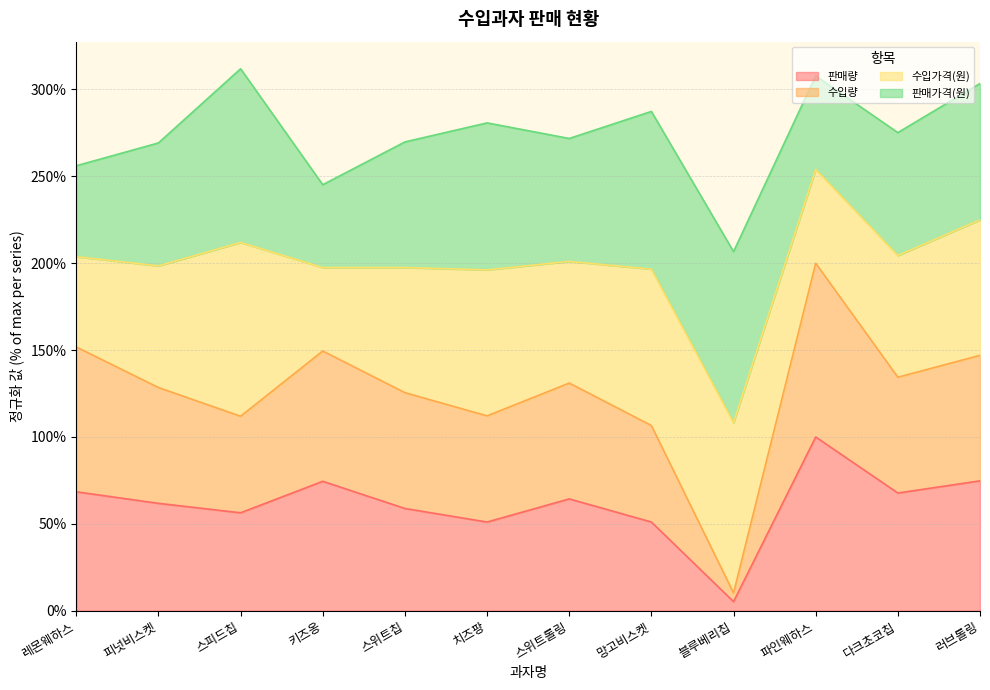

What is the sum of all 수입량 values?

1508.6